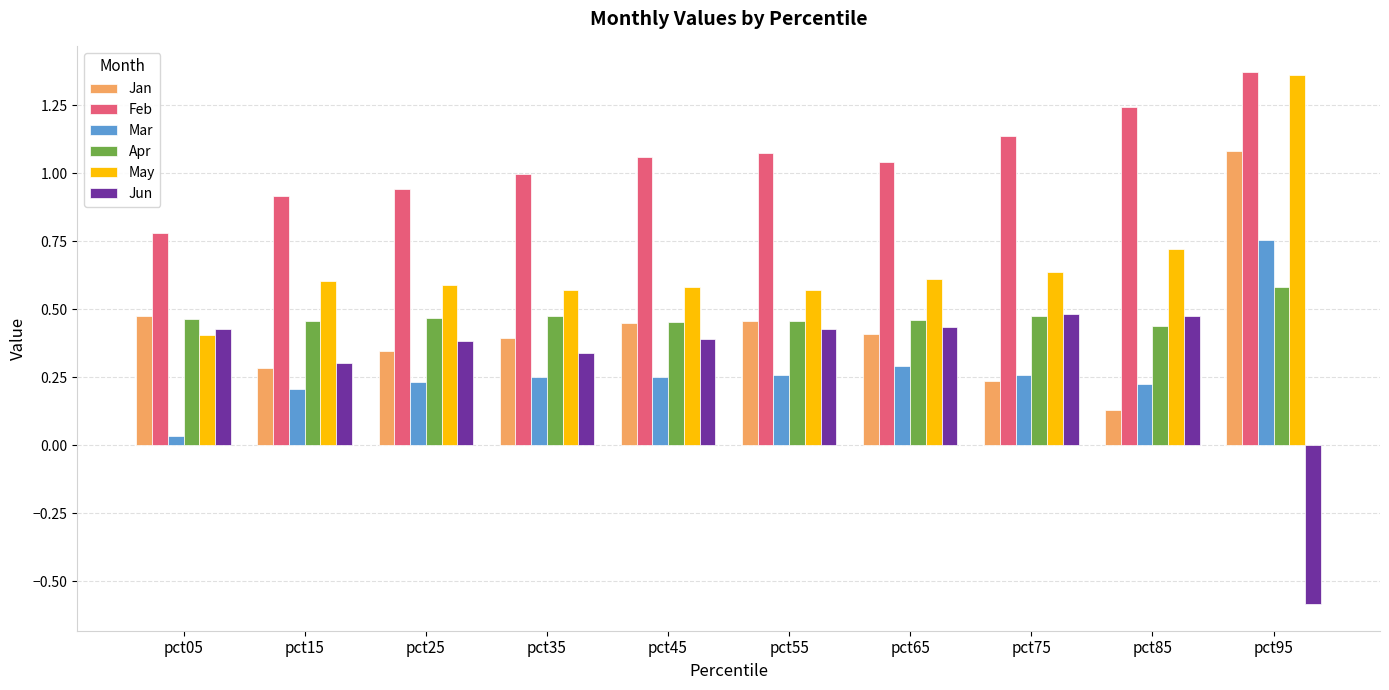

What is the difference between the highest and lowest values at pct65?

0.7